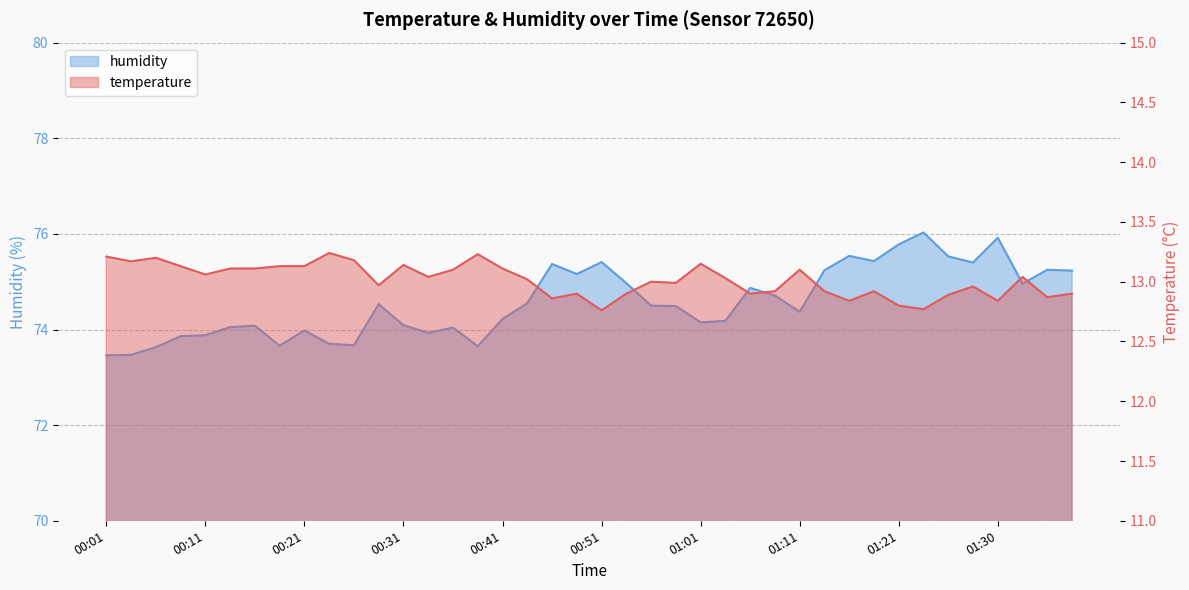

List the labels in order of humidity value, largest first.

01:23, 01:30, 01:21, 01:16, 01:26, 01:18, 00:51, 01:28, 00:46, 01:35, 01:13, 01:38, 00:48, 00:53, 01:33, 01:06, 01:08, 00:43, 00:28, 00:56, 00:58, 01:11, 00:41, 01:03, 01:01, 00:31, 00:16, 00:13, 00:36, 00:21, 00:33, 00:11, 00:09, 00:23, 00:26, 00:18, 00:38, 00:06, 00:03, 00:01